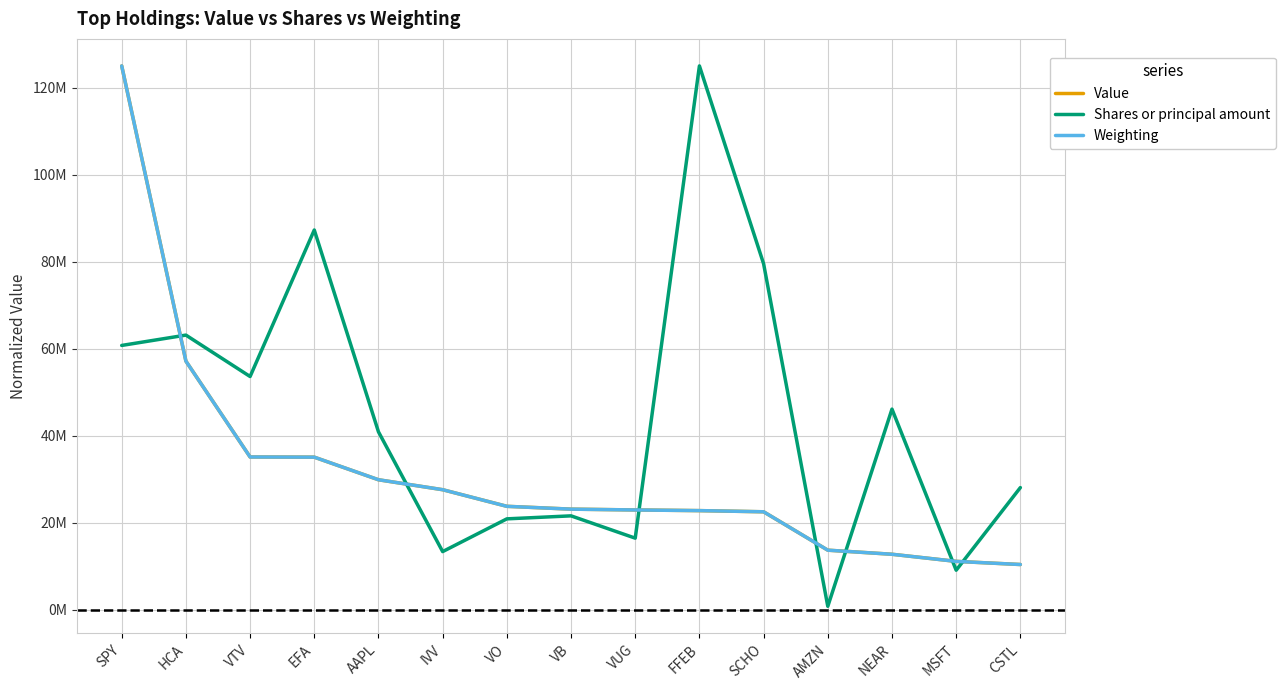

Between which two adjacent categories do Value and Shares or principal amount first intersect?

SPY and HCA